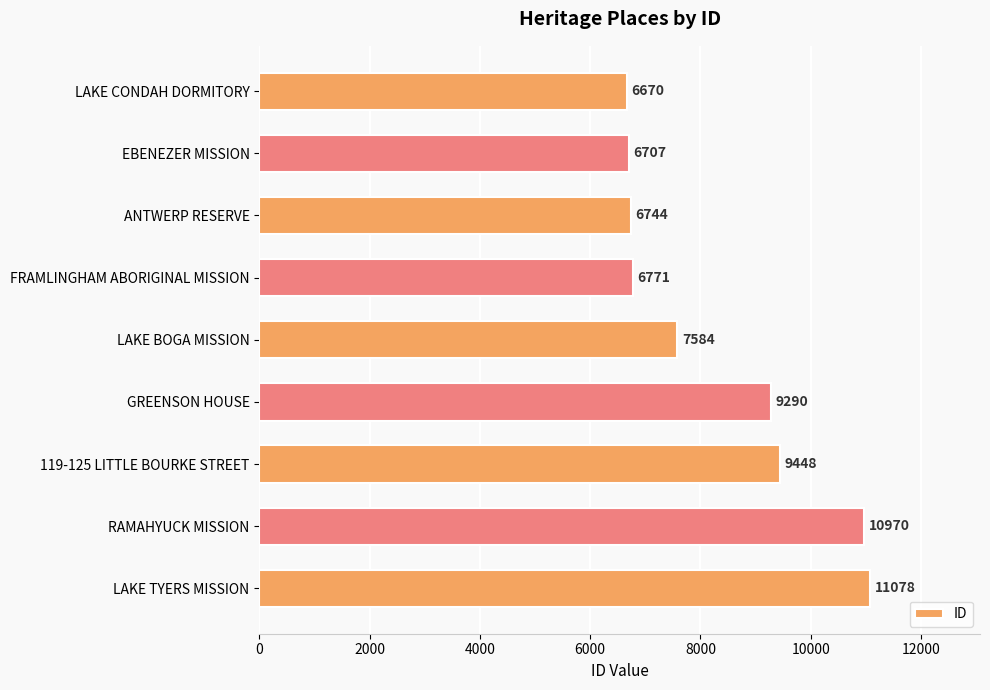

How many categories are shown in the chart?

9